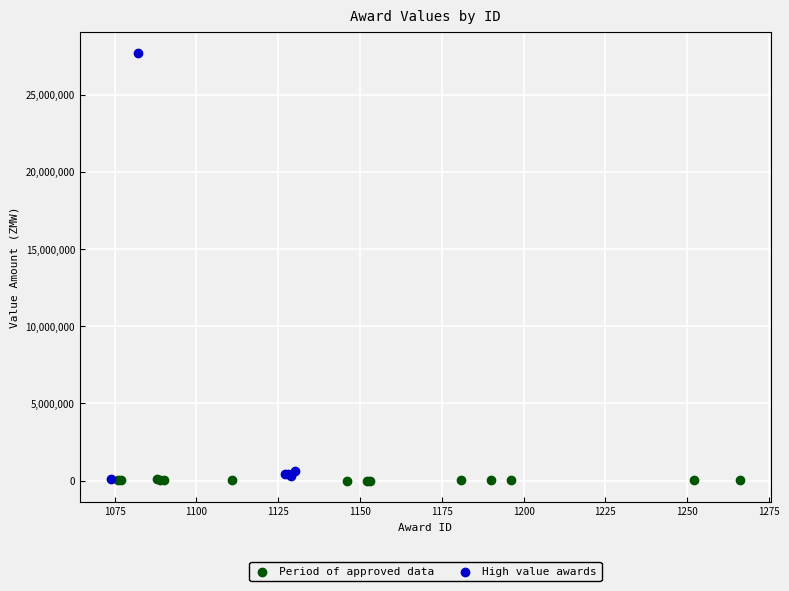

Which series contains the highest Y value?

High value awards